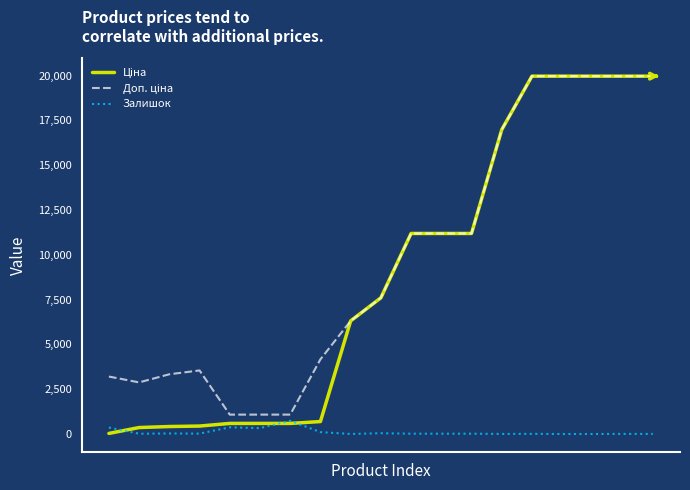

What is the maximum value shown in the chart?

19964.2